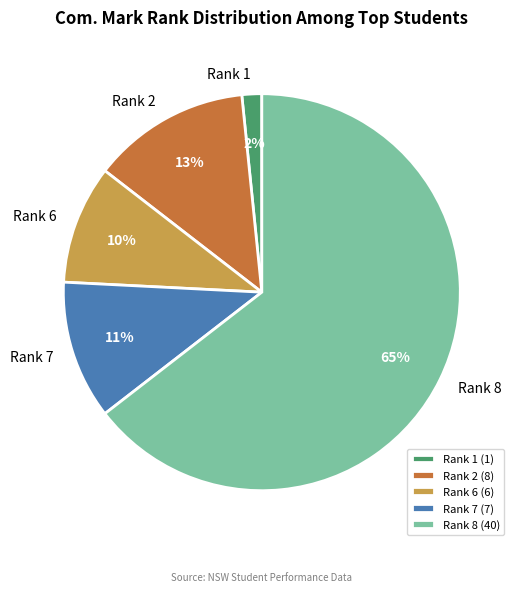

Is the sum of Rank 2 and Rank 1 greater than half?

No